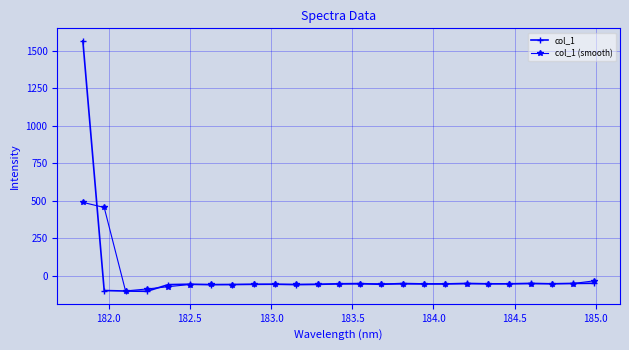

What is the value of the col_1 point at the 1st from the left?

1566.6